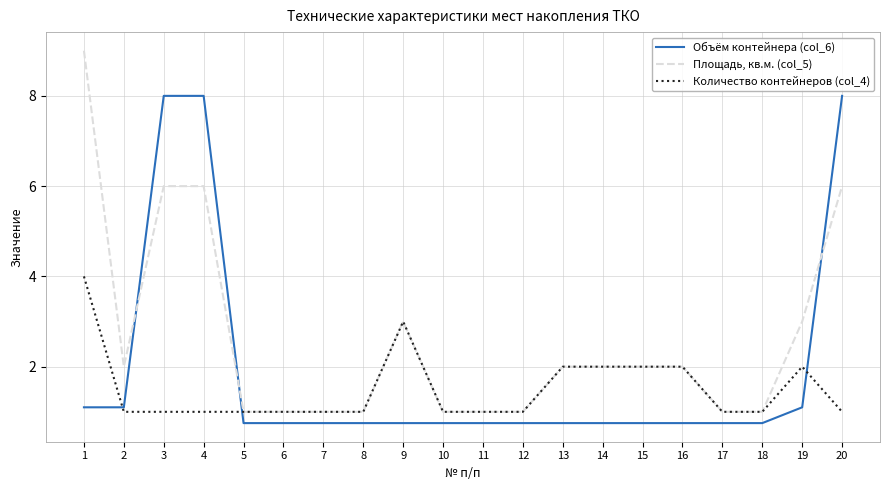

Count the number of data series in this chart.

3